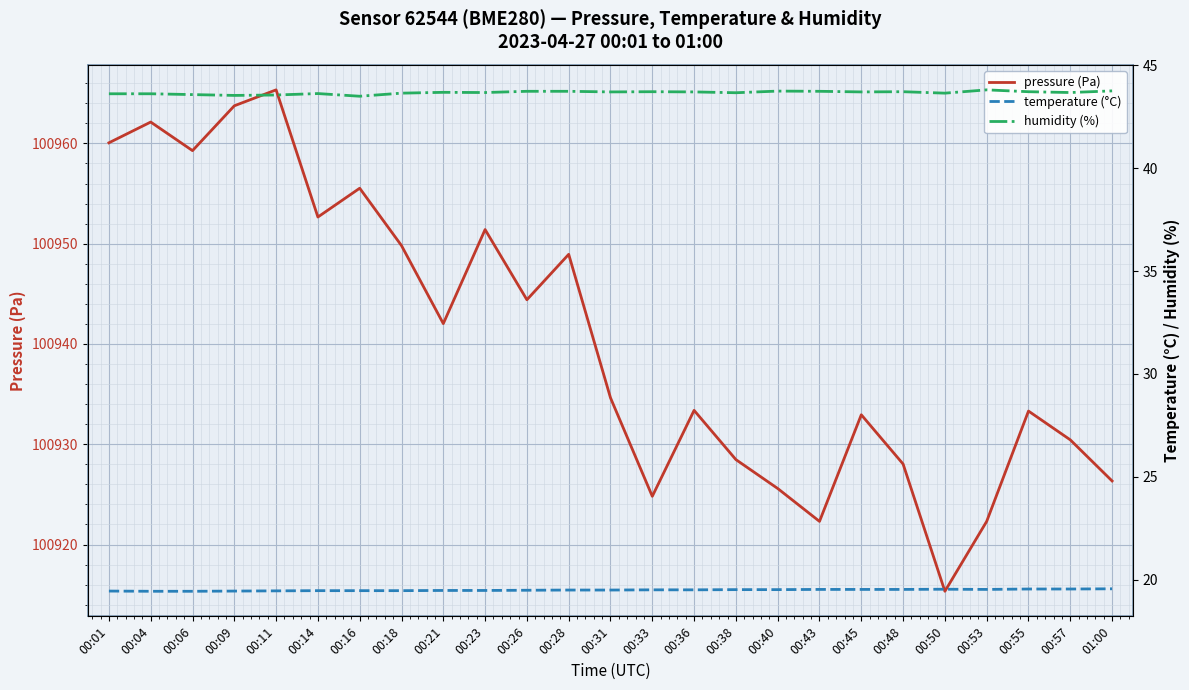

At which label does pressure (Pa) reach its minimum?

00:50